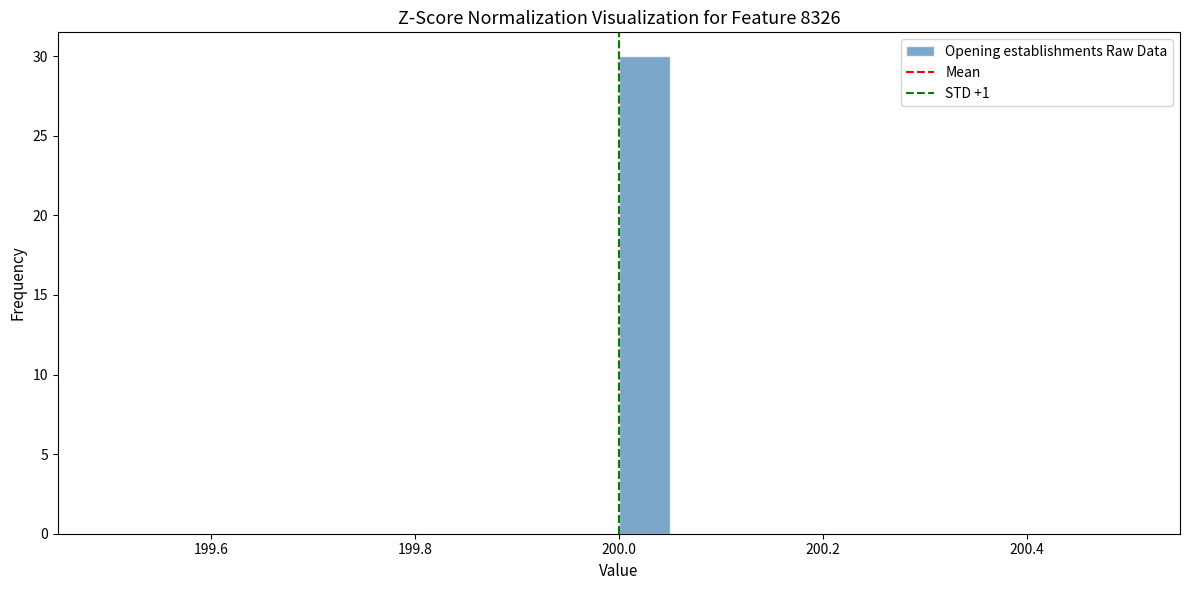

Around what value on the x-axis is the tallest bar? Give the approximate position of its centre, as read against the axis.

200.02